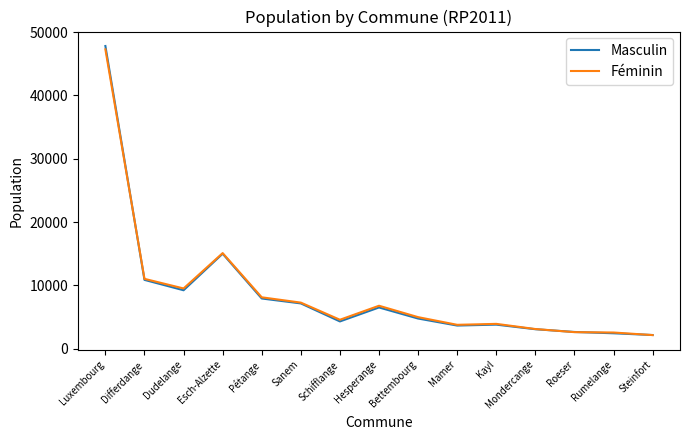

List the series in order of their peak value, highest first.

Masculin, Féminin